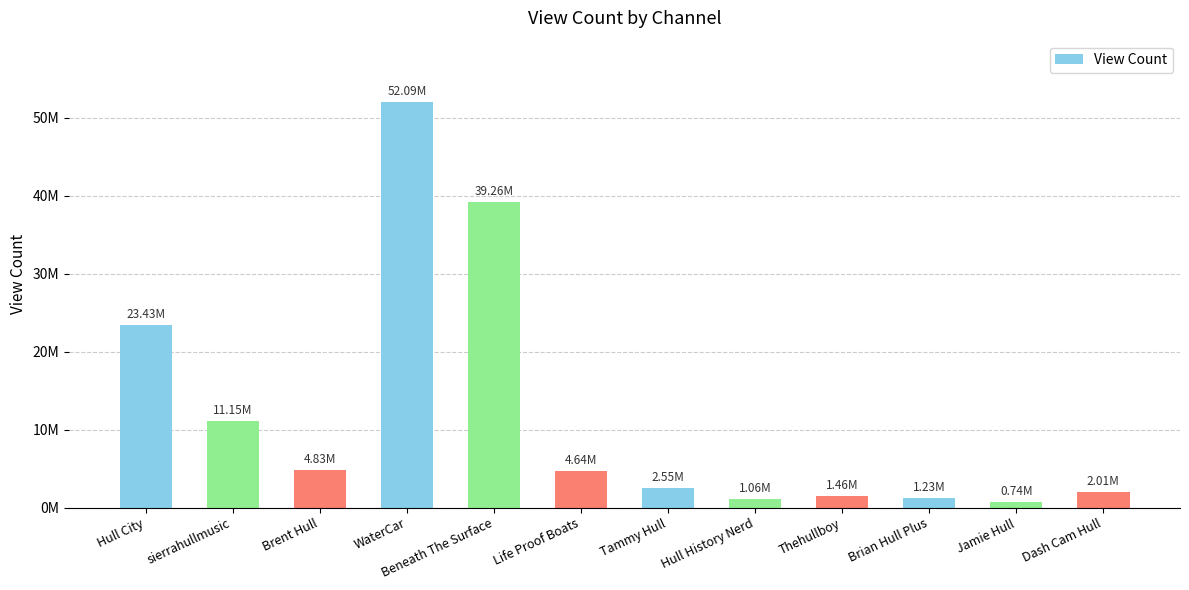

What is the difference between the maximum and minimum values?

51348206